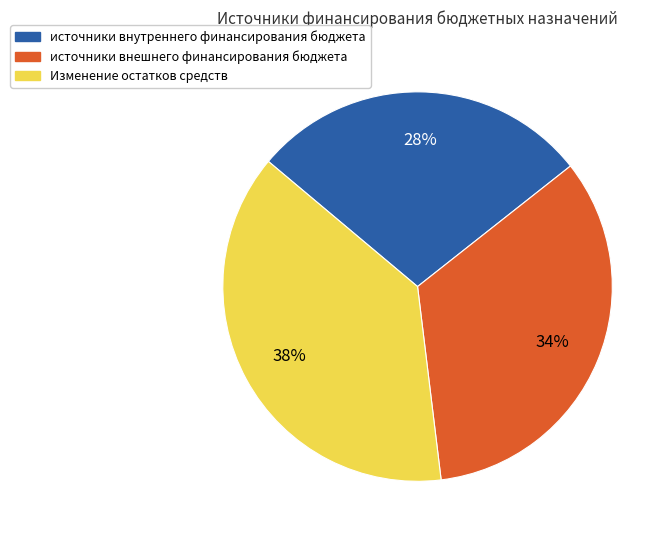

Does any single category account for the majority?

No